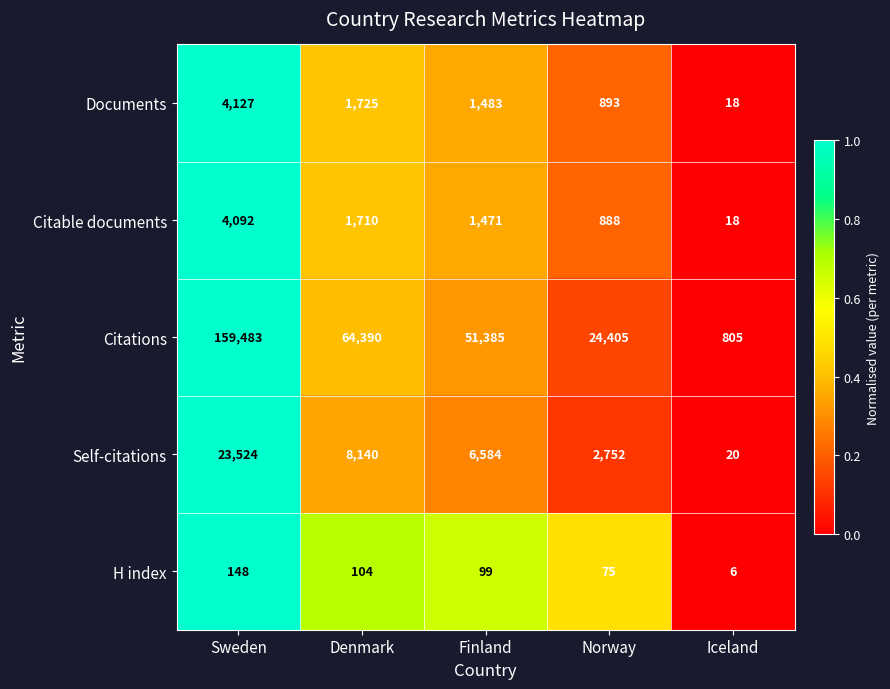

At which category is the sum across all series the highest?

Sweden